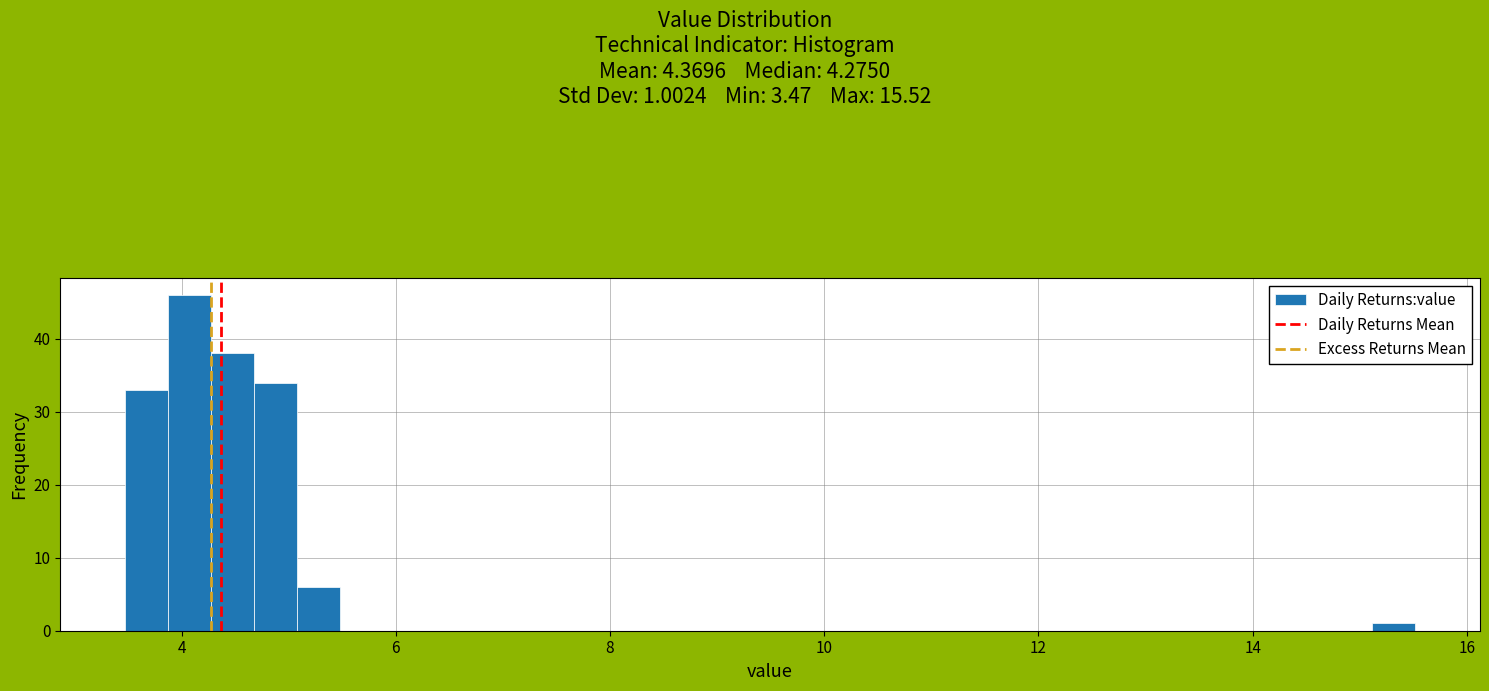

Read against the x-axis, roughly where is the centre of the tallest bar?

4.0